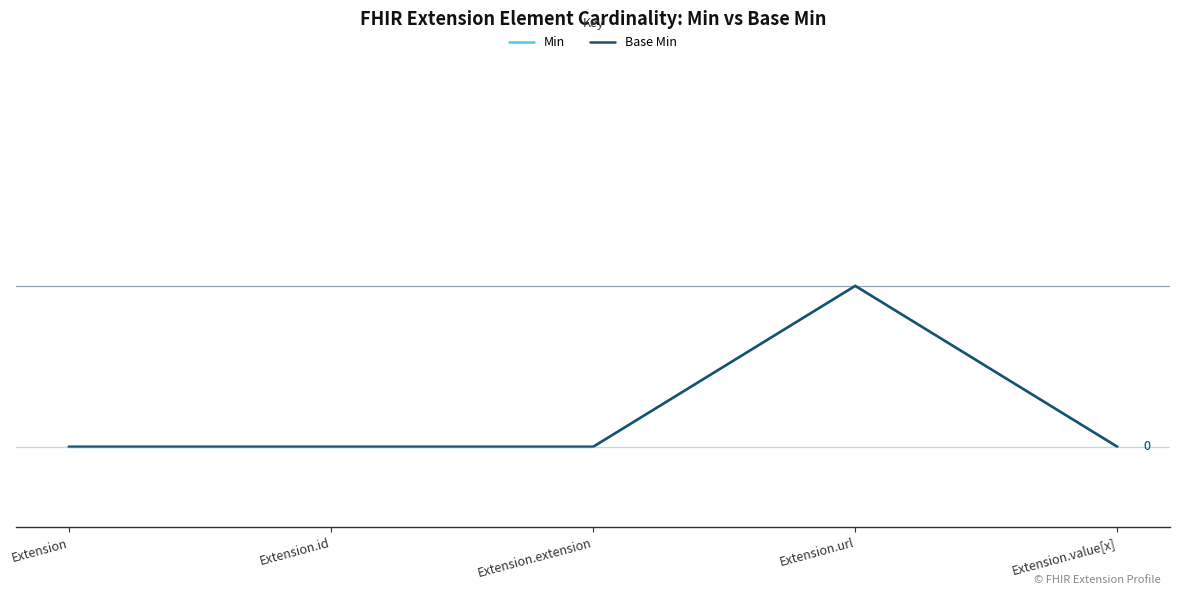

Is this an area chart (filled region under the line)?

No